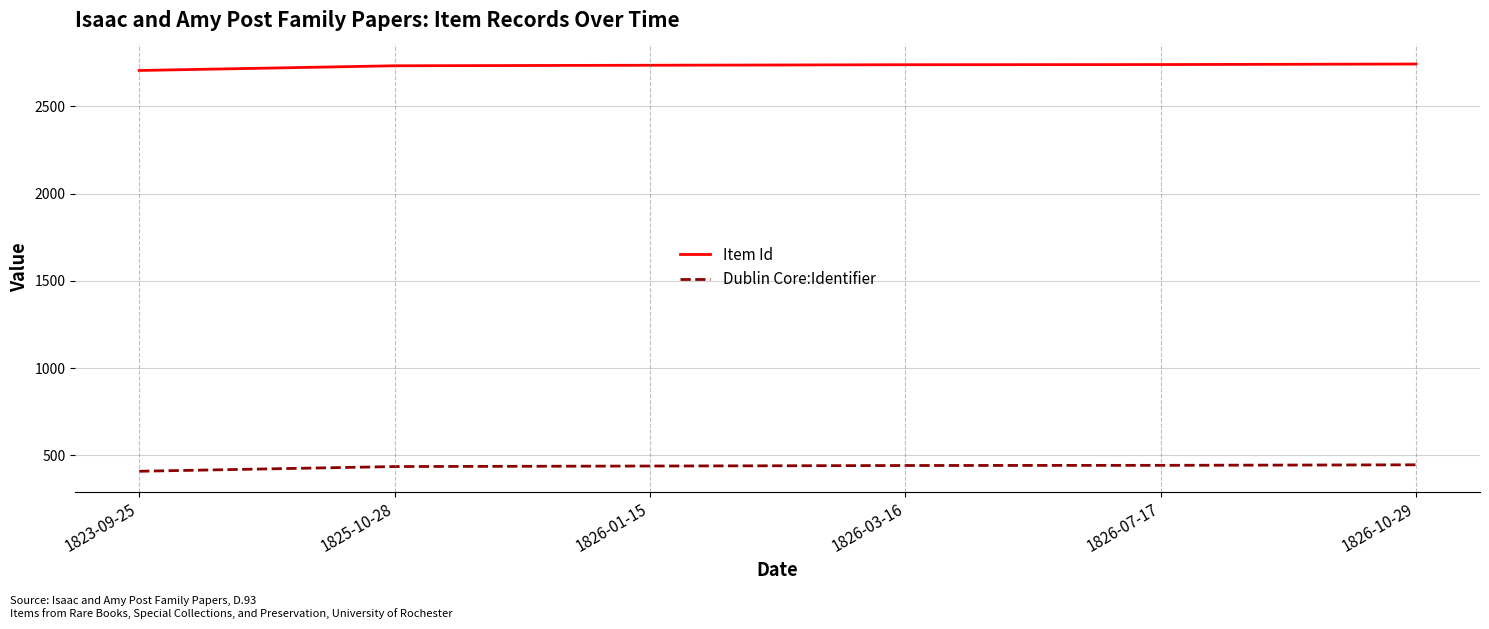

Is it true that Dublin Core:Identifier equals 442 at 1826-07-17?

True